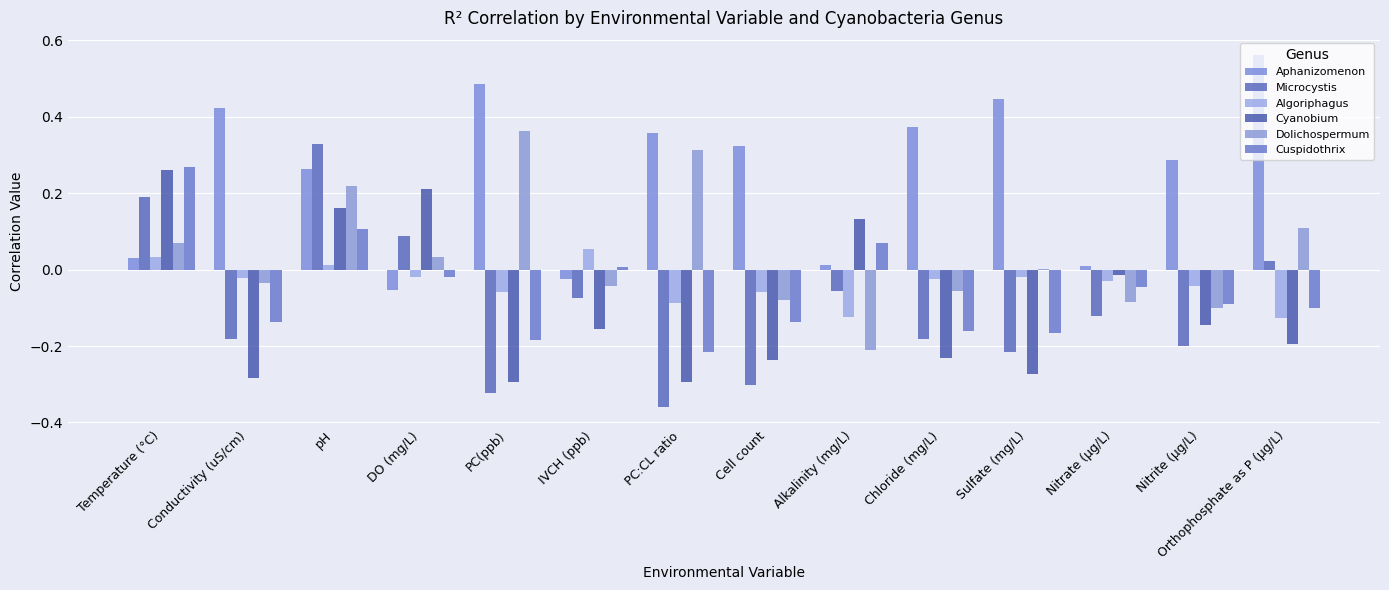

What is the sum of the Algoriphagus values at PC:CL ratio and DO (mg/L)?

-0.1